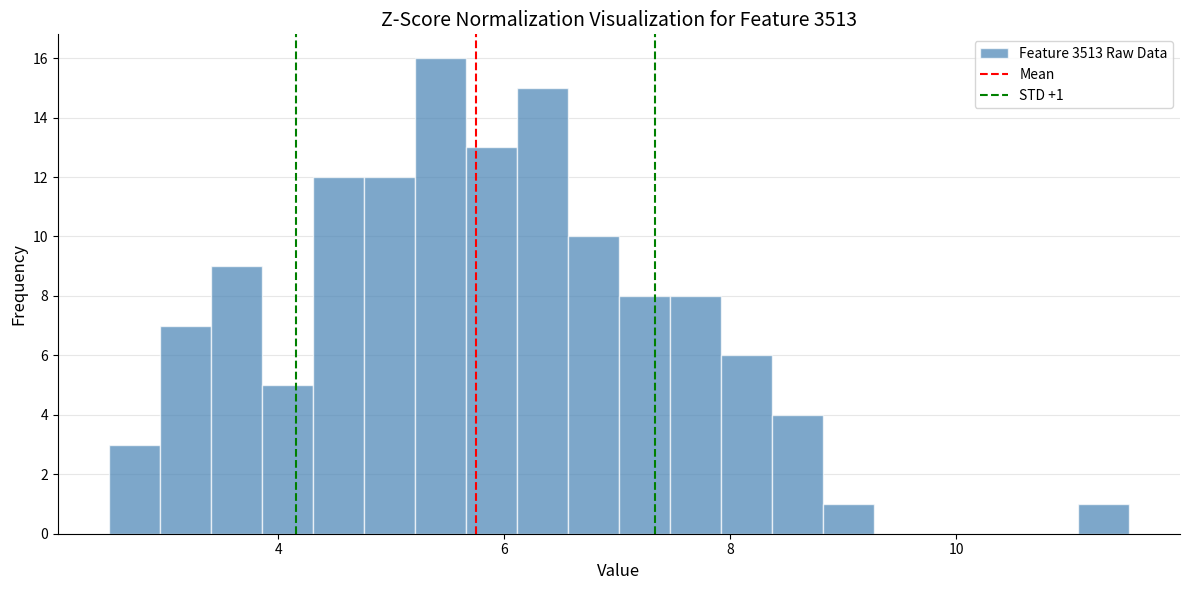

Around what value on the x-axis is the tallest bar? Give the approximate position of its centre, as read against the axis.

5.4